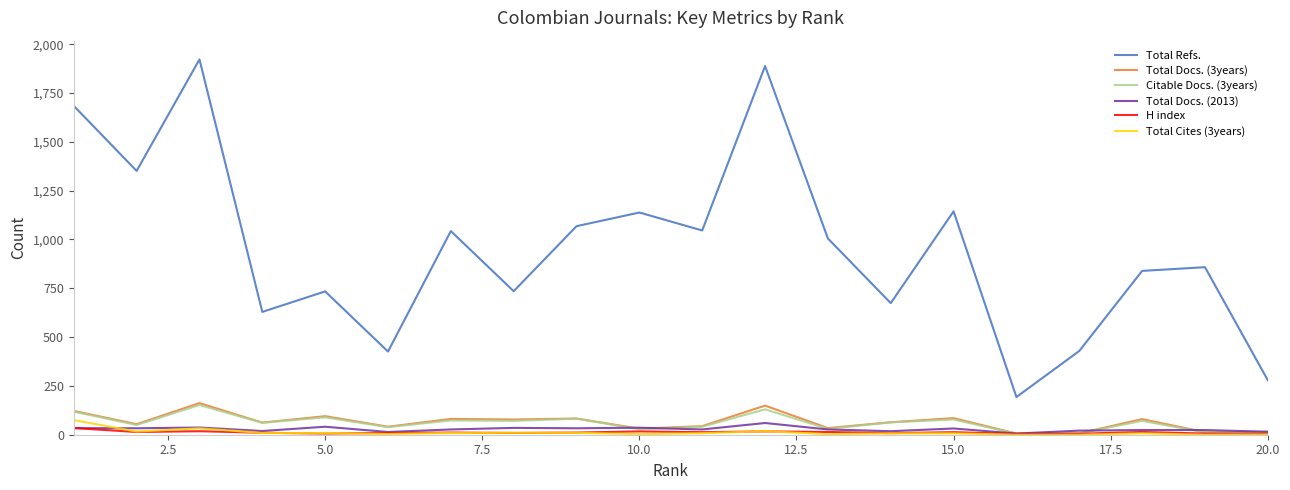

True or false: Total Cites (3years) and Total Refs. cross at least once.

False